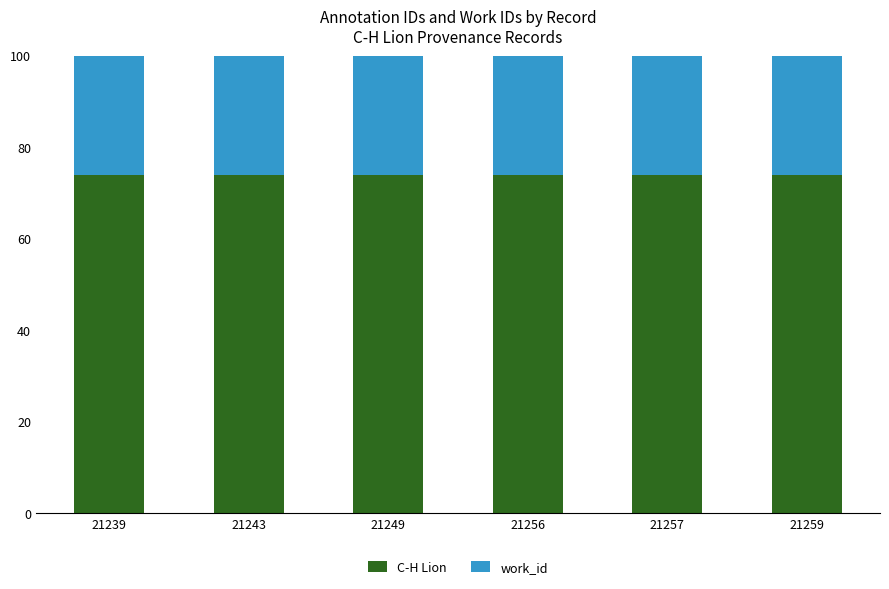

What is the lowest value of the C-H Lion series?

73.9